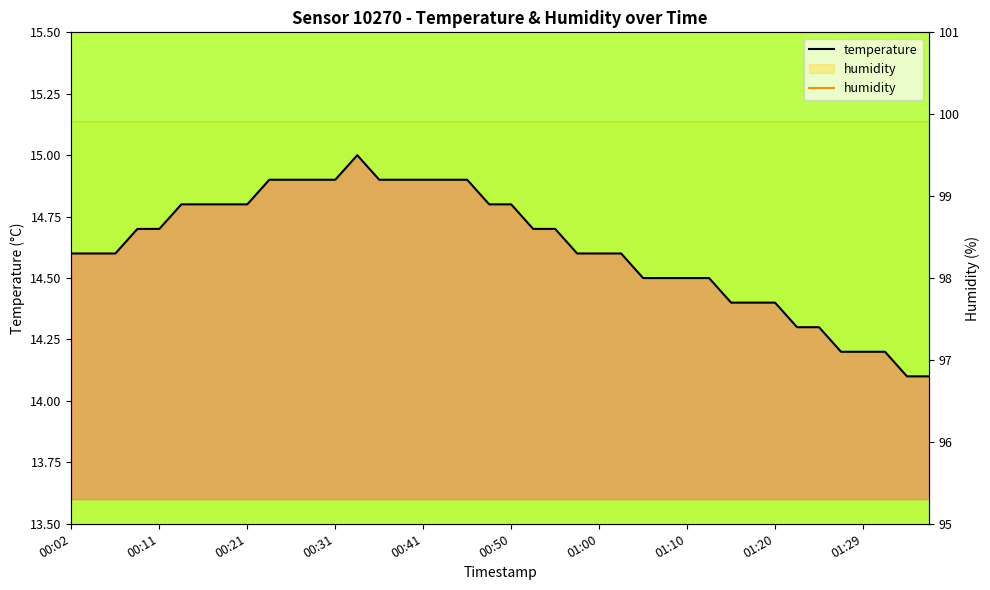

At which label is humidity closest to 99?

00:02